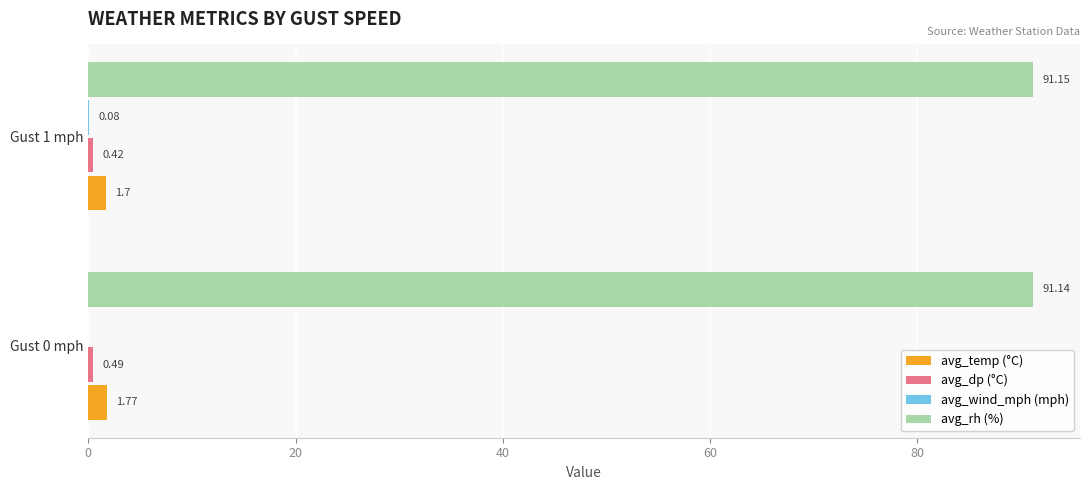

Which series has the largest total across all categories?

avg_rh (%)